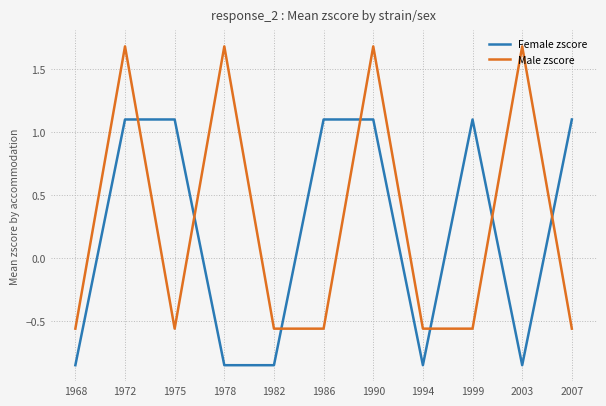

How many distinct data groups are displayed?

2